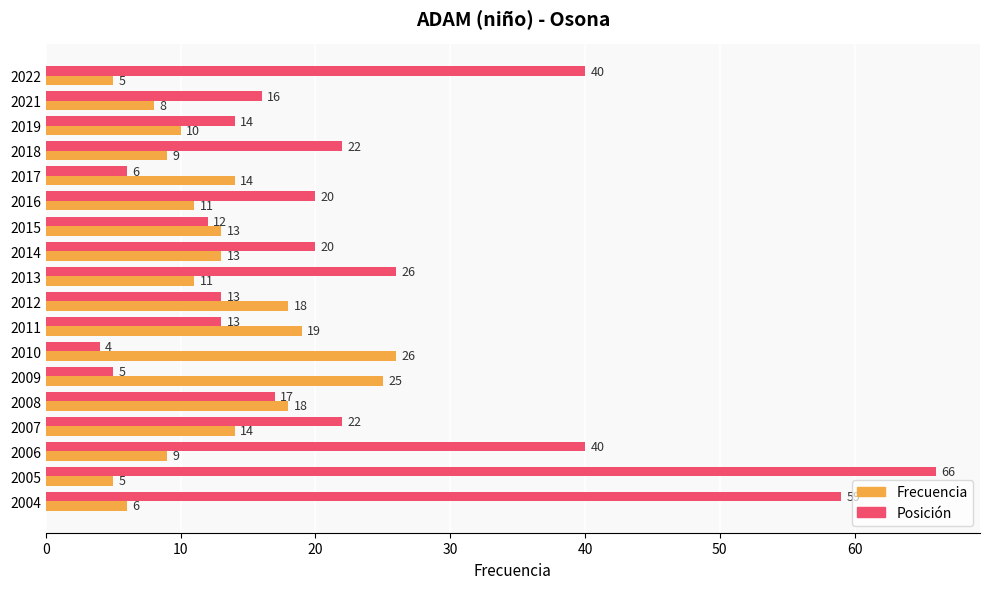

The Frecuencia series shows 25 at 2009. True or false?

True